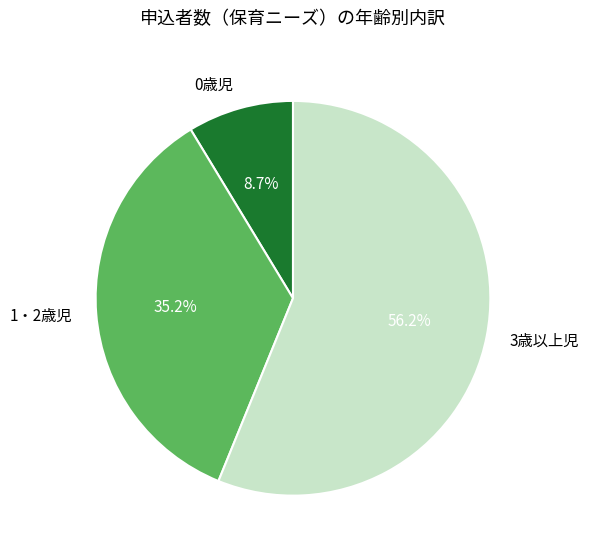

To the nearest percent, what is the difference between the largest and smallest slice percentages?

47%